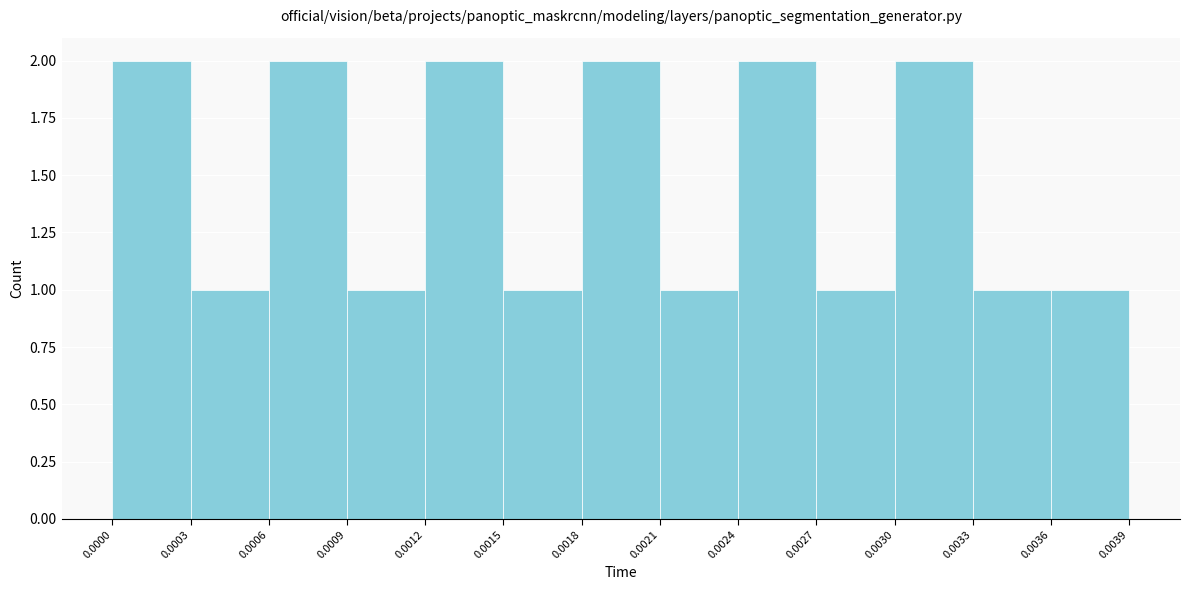

Reading left to right, list every bar in this chart as the range it spans on the x-axis followed by its height. The values are not printed on the chart, so give them approximately, as read against the axis.

0.0000 to 0.0003: 2
0.0003 to 0.0006: 1
0.0006 to 0.0009: 2
0.0009 to 0.0012: 1
0.0012 to 0.0015: 2
0.0015 to 0.0018: 1
0.0018 to 0.0021: 2
0.0021 to 0.0024: 1
0.0024 to 0.0027: 2
0.0027 to 0.0030: 1
0.0030 to 0.0033: 2
0.0033 to 0.0036: 1
0.0036 to 0.0039: 1